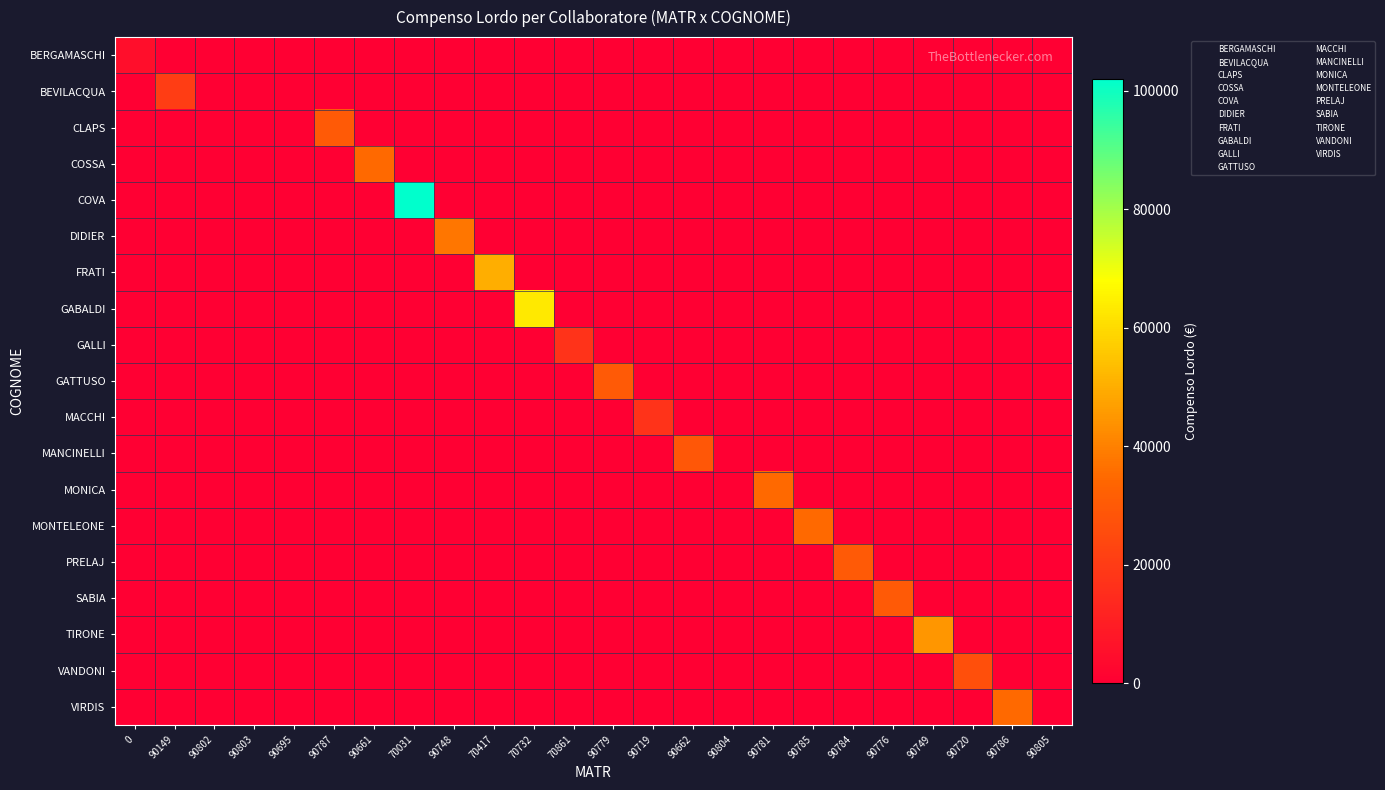

Which label corresponds to the smallest value in the chart?

90149